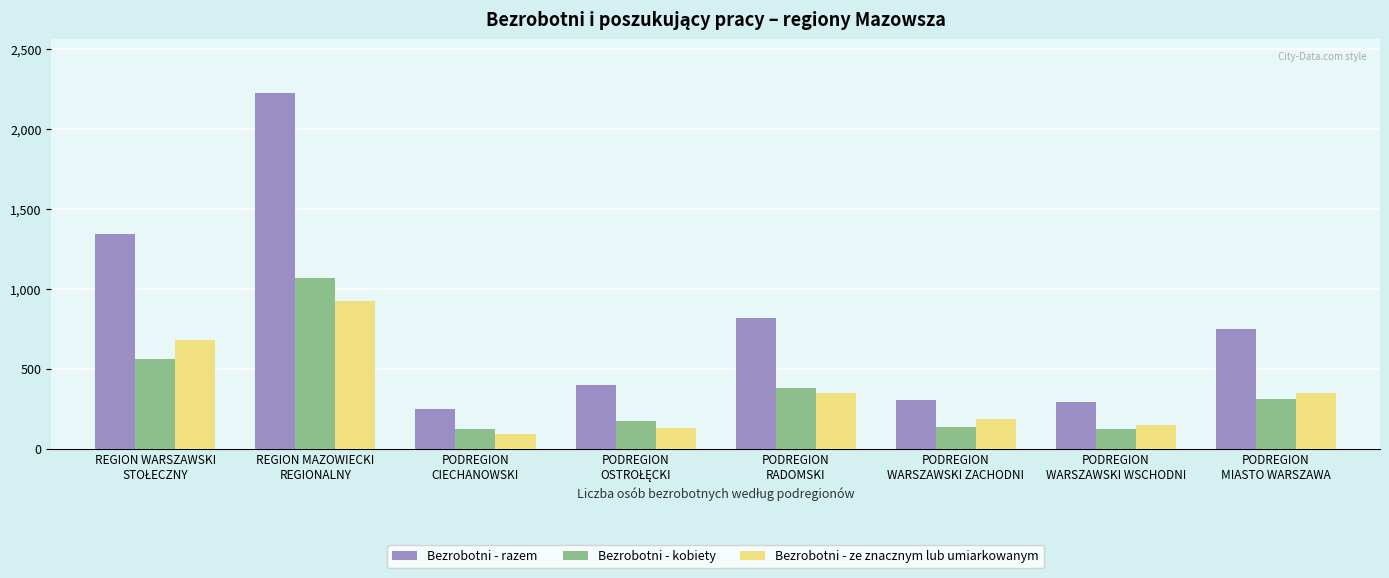

Which series has the largest total across all categories?

Bezrobotni - razem